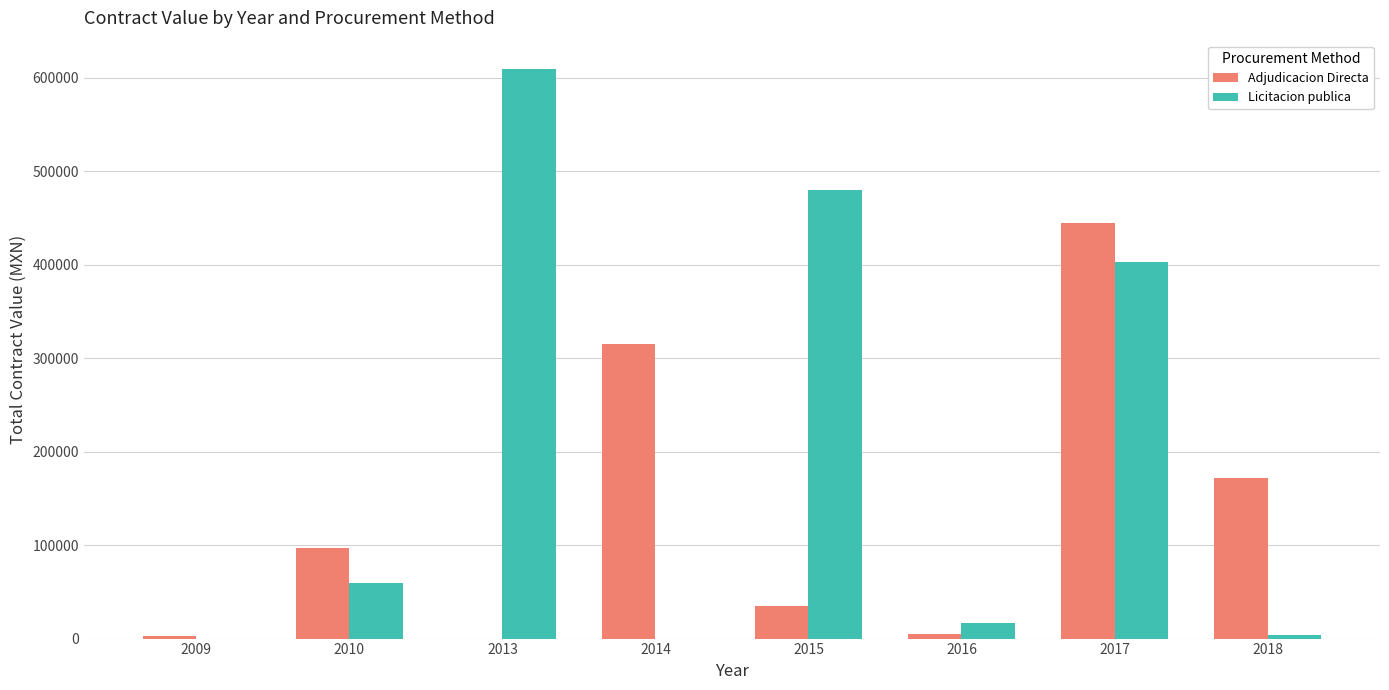

Which series has the largest total across all categories?

Licitacion publica